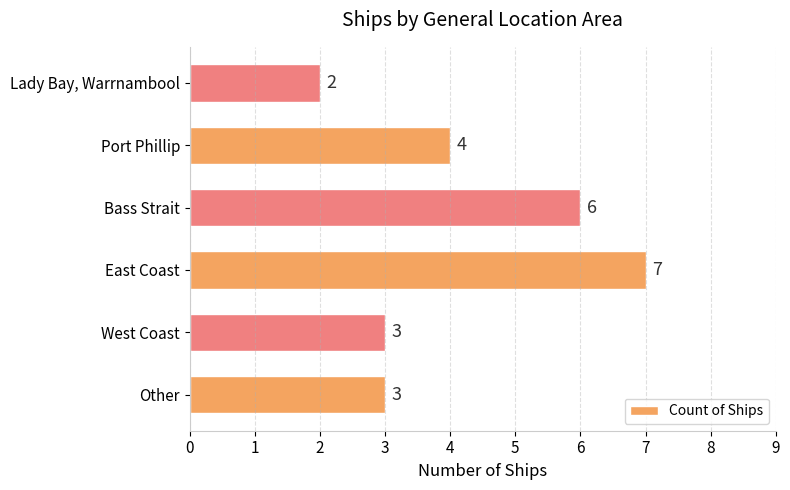

Where is the data nearest to the value 4?

Port Phillip